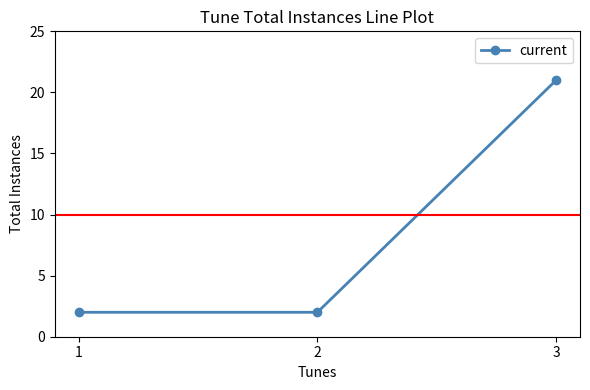

Reading left to right, list all the values displayed in this chart.

2	2	21